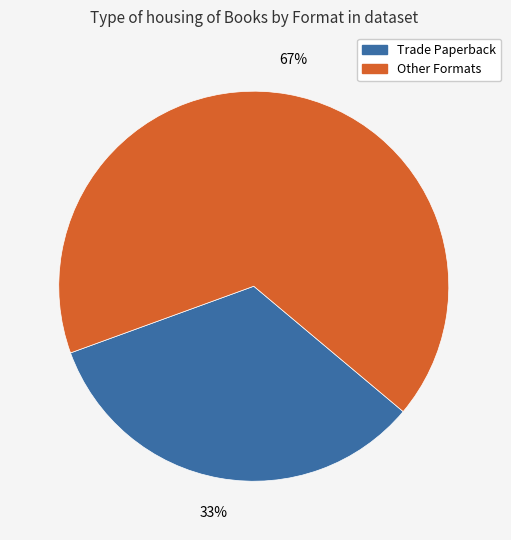

Is there a majority slice in this chart?

Yes